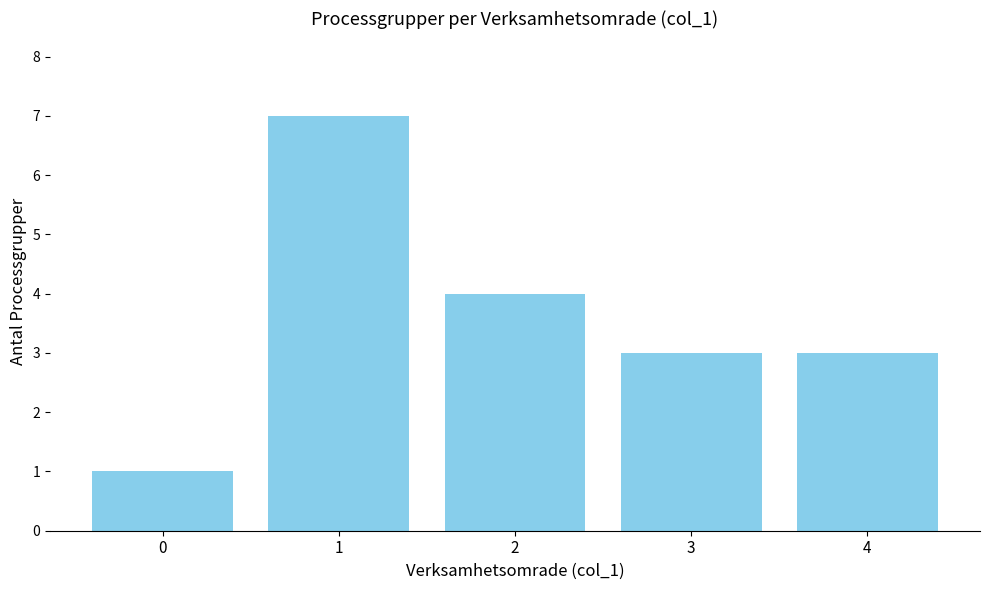

What is the average value?

4